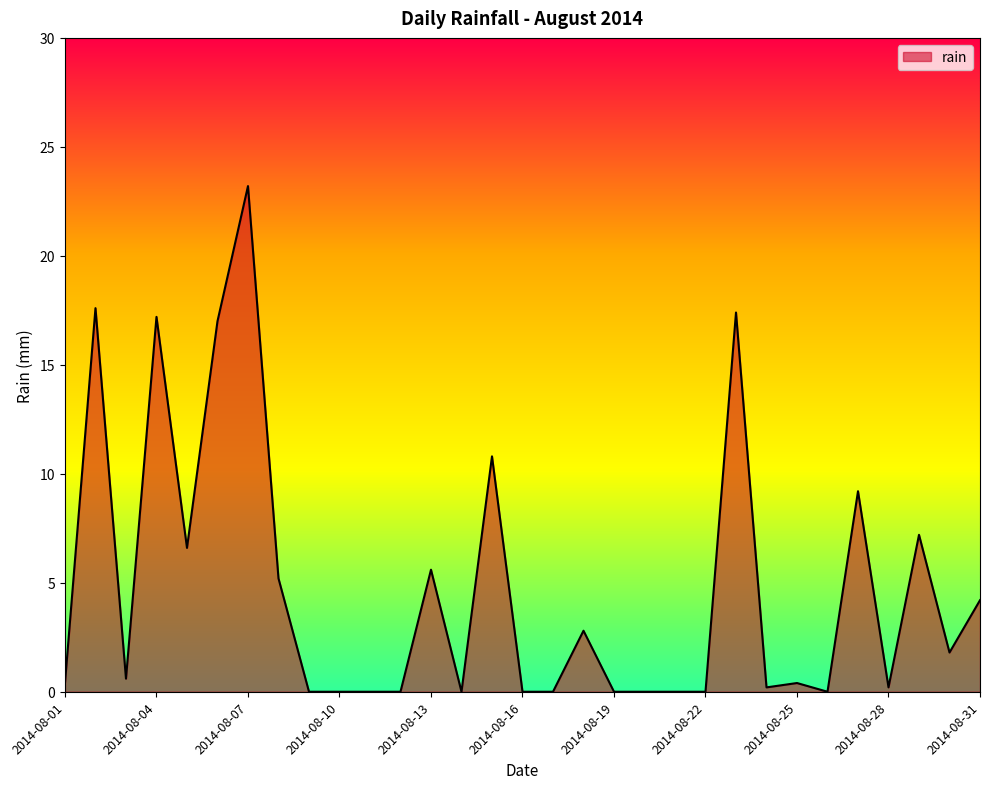

What is the greatest value displayed?

23.2